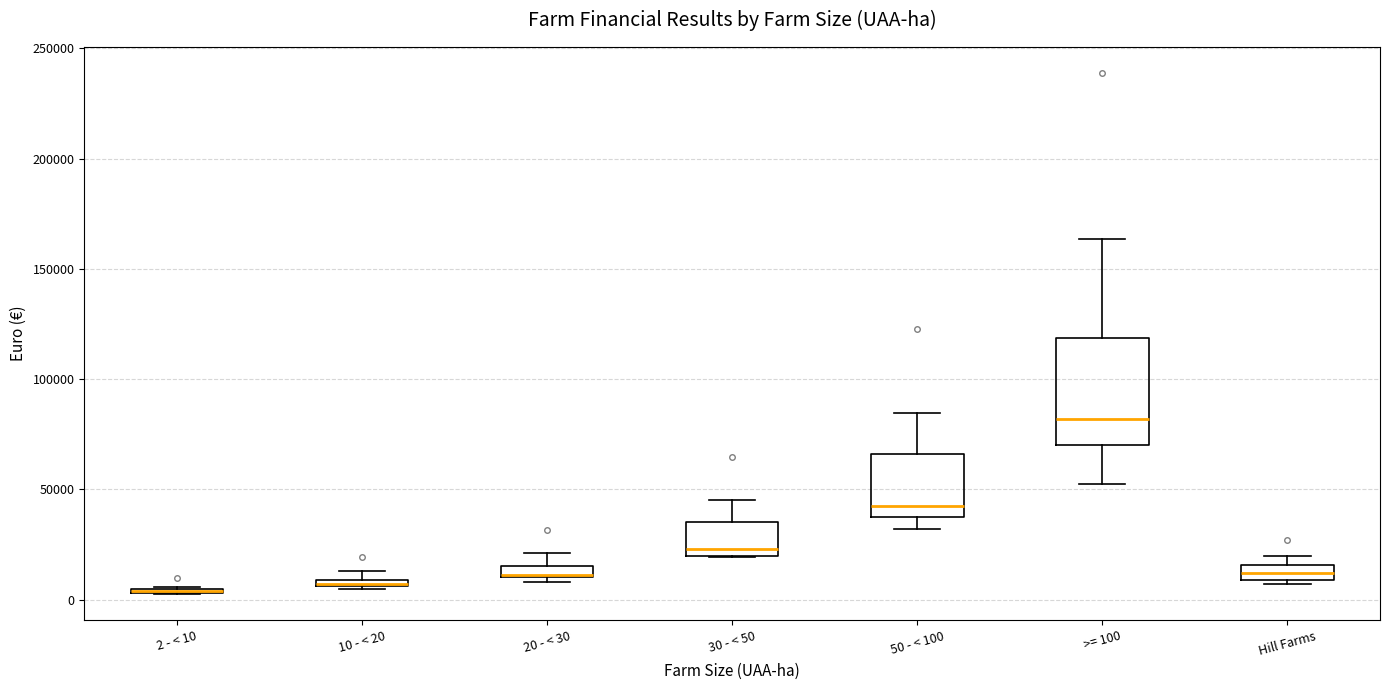

Which box is the tallest, from its lower edge to its upper edge?

>= 100